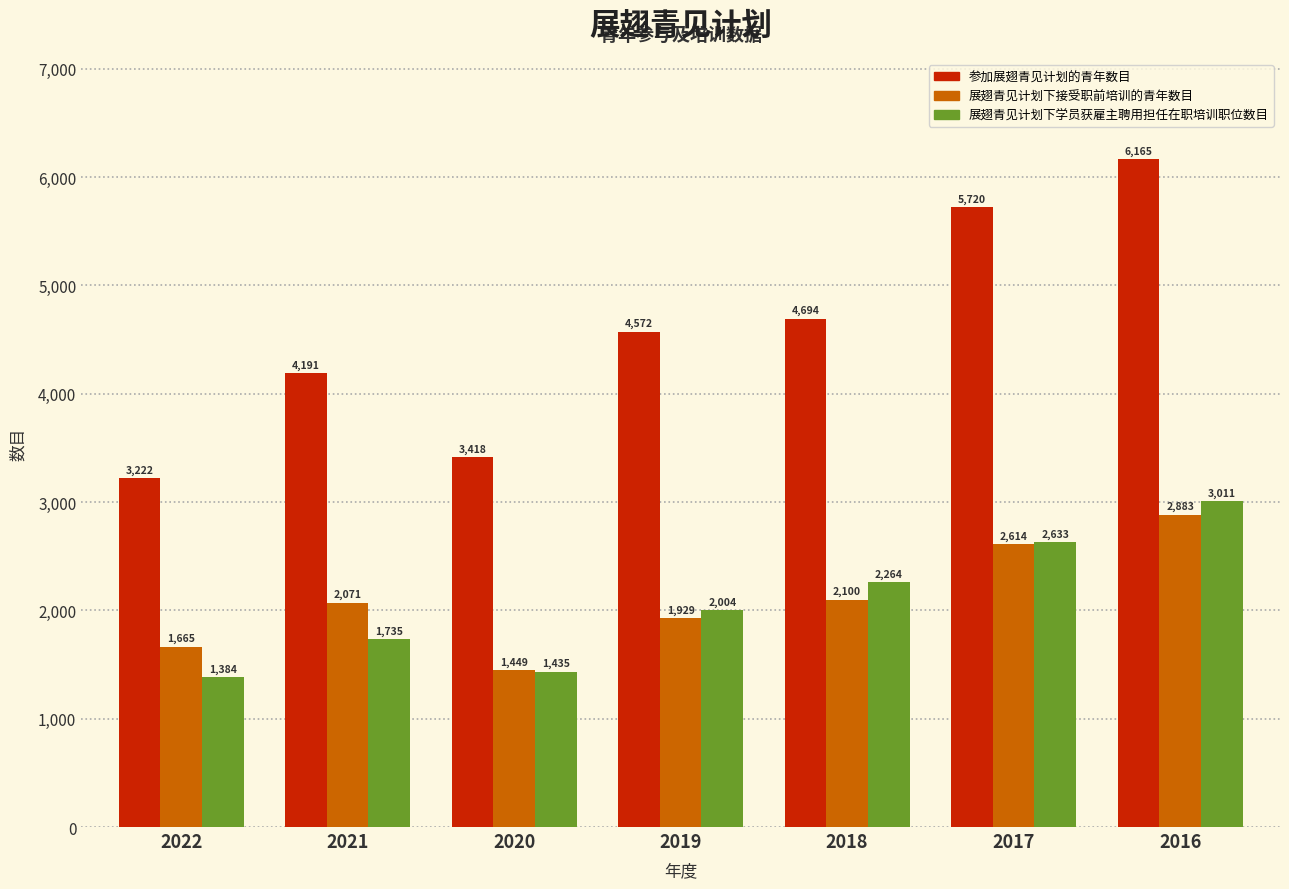

Does the chart contain stacked bars?

No